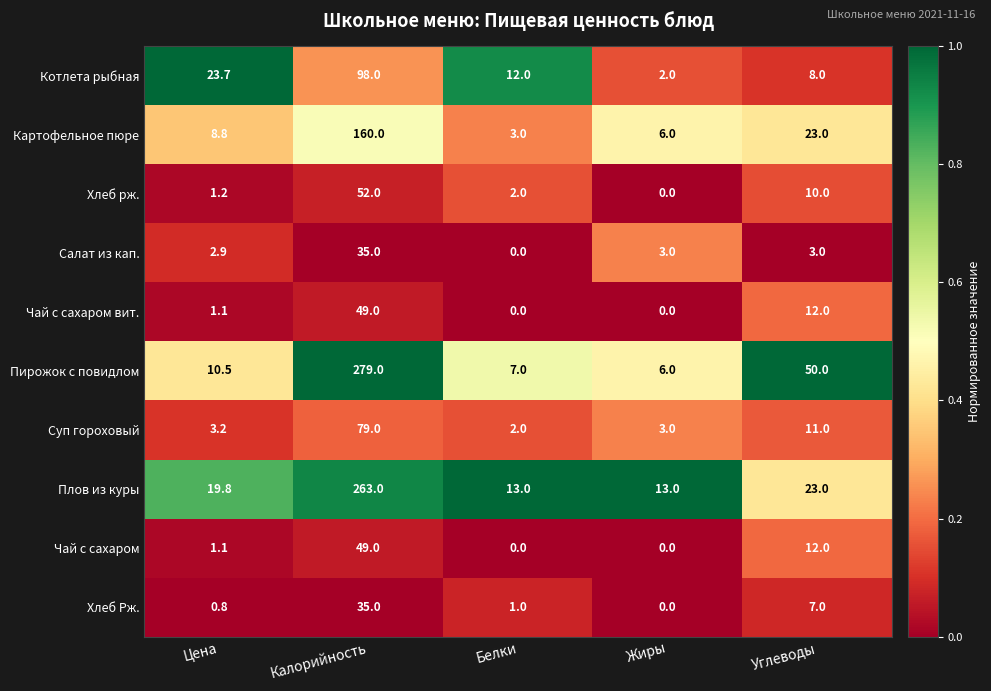

Read the Салат из кап. value at Цена.

2.9